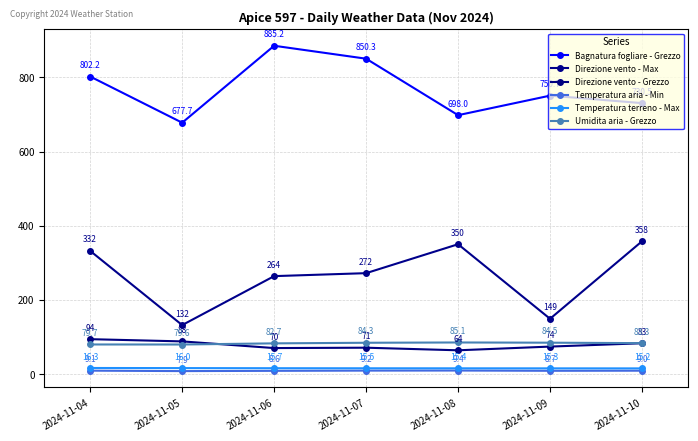

At which label does Umidita aria - Grezzo reach its minimum?

2024-11-05